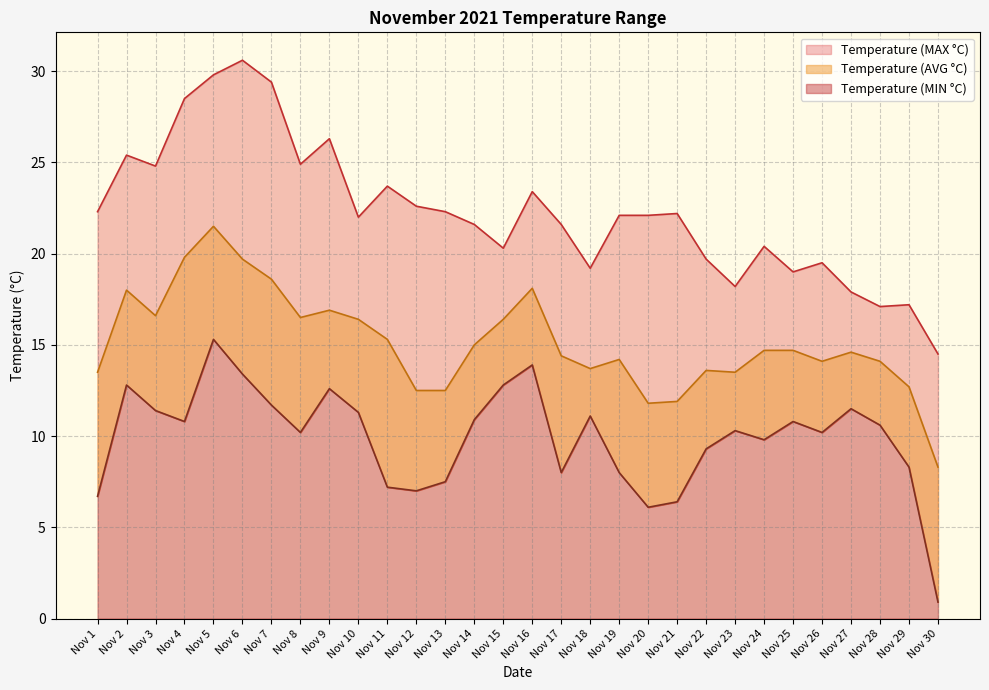

Where is Temperature (AVG °C) nearest to the value 14?

Nov 26